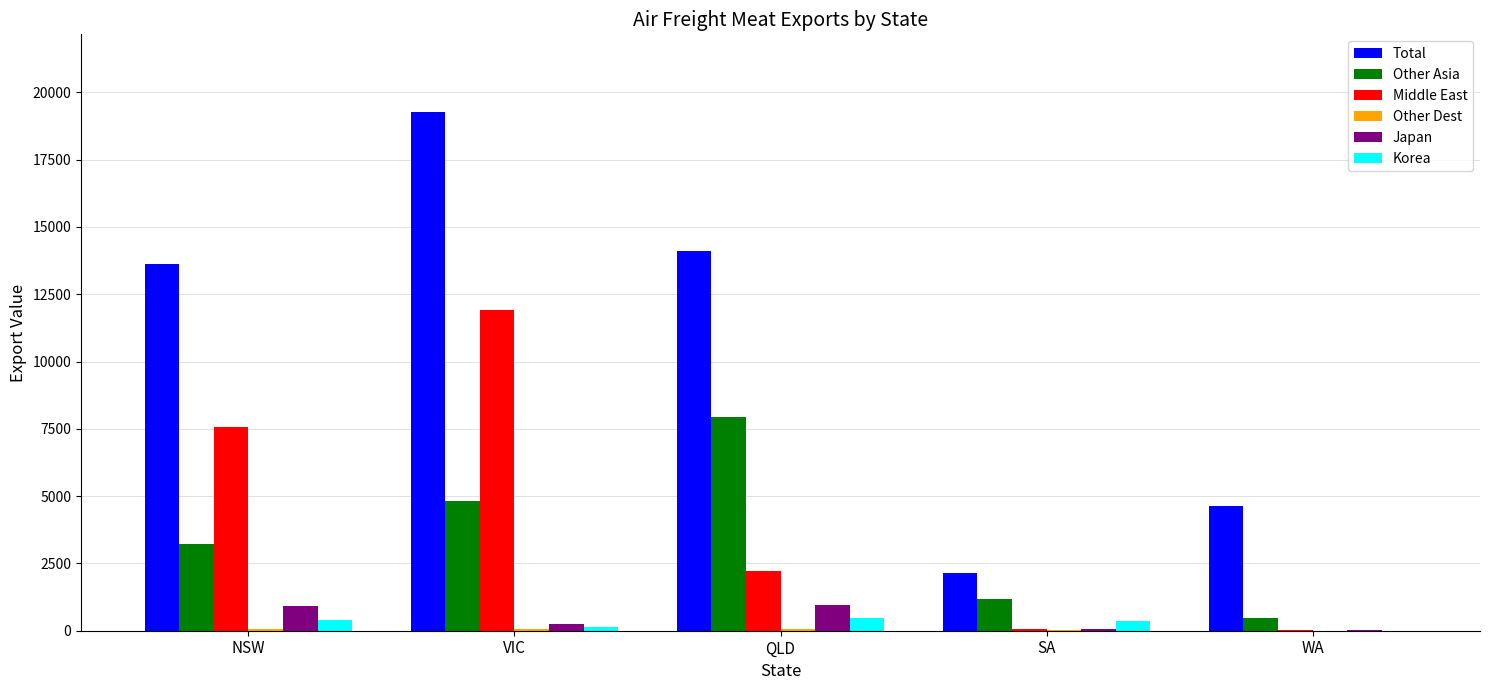

What is the total value across all series at NSW?

25763.0